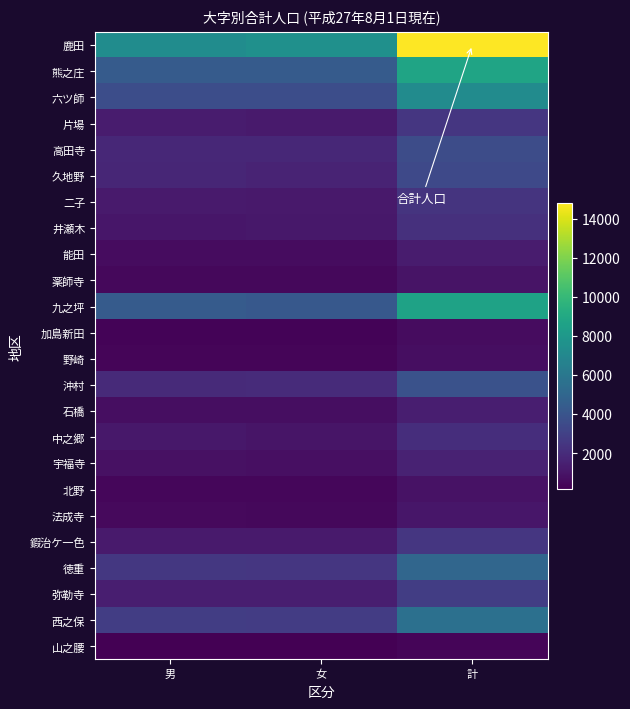

Which series has the largest range (max minus min)?

鹿田